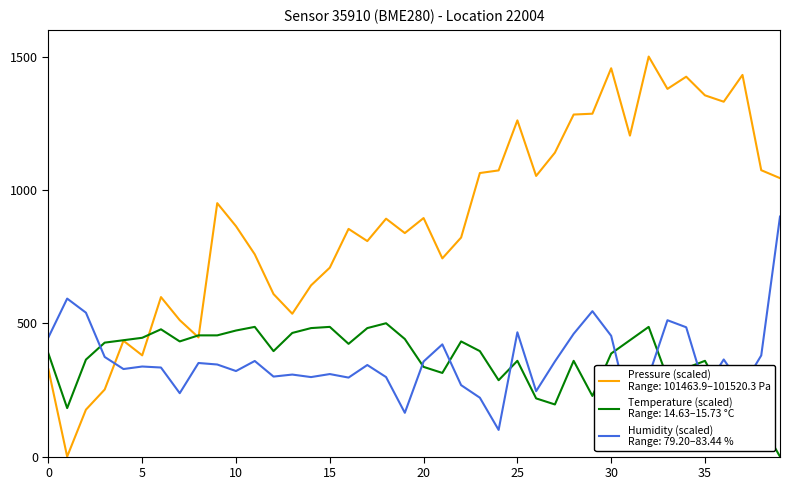

What is the greatest value displayed?

1500.0